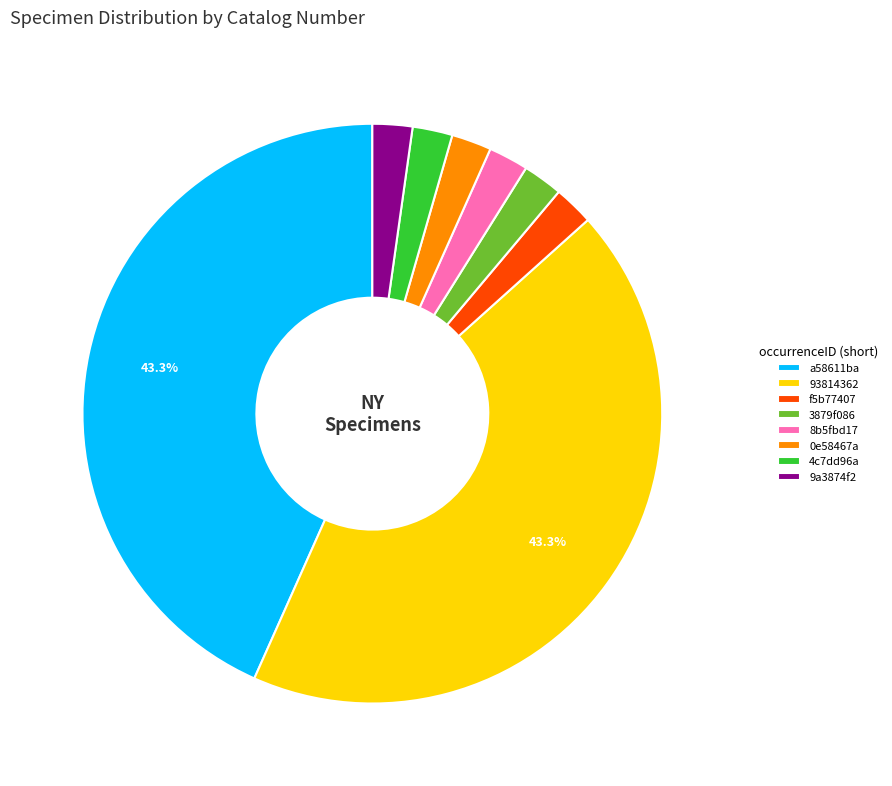

To the nearest percent, what is the difference between the largest and smallest slice percentages?

41%